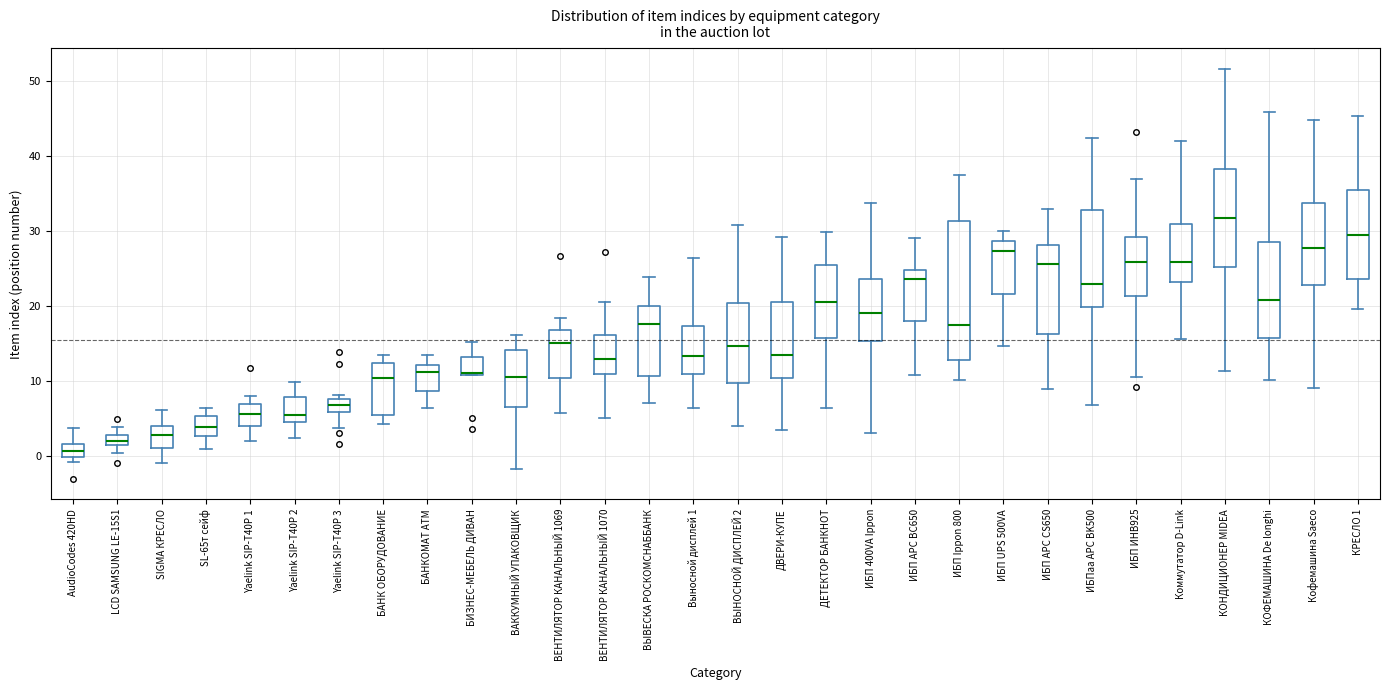

Where does the lower whisker of the box for ИБП ИНВ925 end on the y-axis? The values are not printed on the chart, so give them approximately, as read against the axis.

11